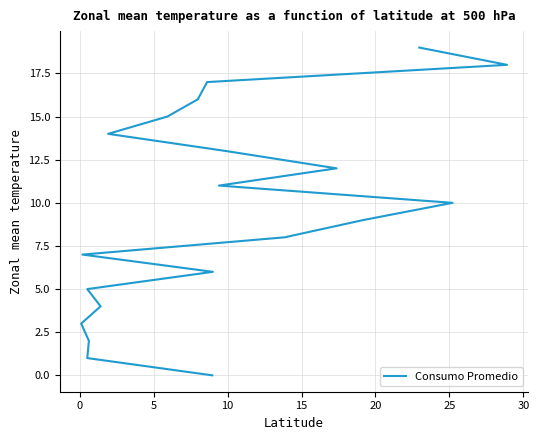

True or false: the data shows 8 at 12.

False